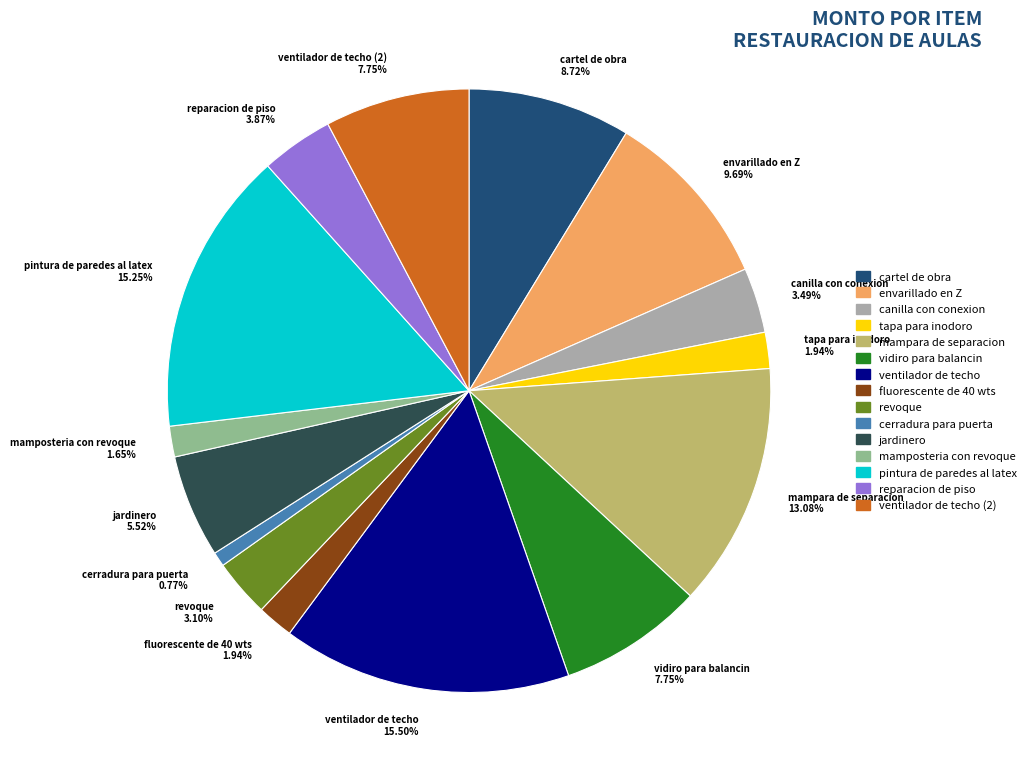

Which has a higher value, cartel de obra 8.72% or tapa para inodoro 1.94%?

cartel de obra 8.72%